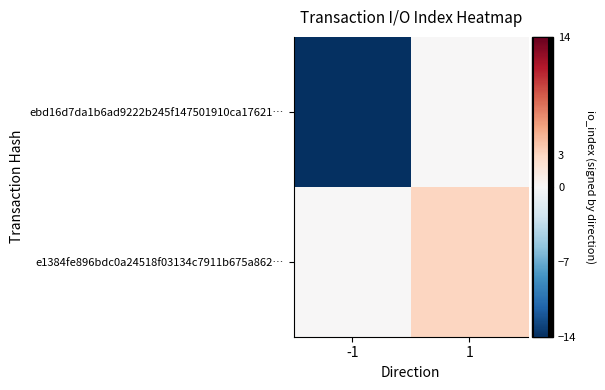

Reading left to right, transcribe all the data shown in this chart.

ebd16d7da1b6ad9222b245f147501910ca17621…: -1=-14	1=0
e1384fe896bdc0a24518f03134c7911b675a862…: -1=0	1=3